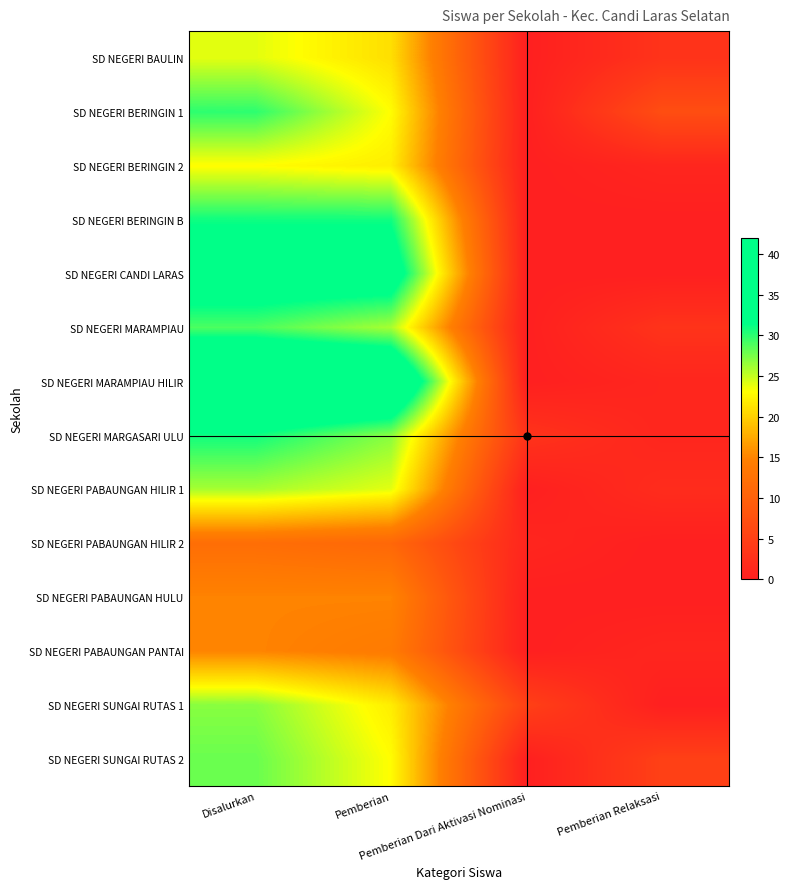

Reading left to right, transcribe all the data shown in this chart.

SD NEGERI BAULIN: Disalurkan=24	Pemberian=21	Pemberian Dari Aktivasi Nominasi=0	Pemberian Relaksasi=3
SD NEGERI BERINGIN 1: Disalurkan=30	Pemberian=23	Pemberian Dari Aktivasi Nominasi=0	Pemberian Relaksasi=7
SD NEGERI BERINGIN 2: Disalurkan=23	Pemberian=22	Pemberian Dari Aktivasi Nominasi=0	Pemberian Relaksasi=1
SD NEGERI BERINGIN B: Disalurkan=31	Pemberian=31	Pemberian Dari Aktivasi Nominasi=0	Pemberian Relaksasi=0
SD NEGERI CANDI LARAS: Disalurkan=35	Pemberian=35	Pemberian Dari Aktivasi Nominasi=0	Pemberian Relaksasi=0
SD NEGERI MARAMPIAU: Disalurkan=29	Pemberian=26	Pemberian Dari Aktivasi Nominasi=0	Pemberian Relaksasi=3
SD NEGERI MARAMPIAU HILIR: Disalurkan=42	Pemberian=41	Pemberian Dari Aktivasi Nominasi=0	Pemberian Relaksasi=1
SD NEGERI MARGASARI ULU: Disalurkan=31	Pemberian=27	Pemberian Dari Aktivasi Nominasi=3	Pemberian Relaksasi=1
SD NEGERI PABAUNGAN HILIR 1: Disalurkan=26	Pemberian=24	Pemberian Dari Aktivasi Nominasi=0	Pemberian Relaksasi=2
SD NEGERI PABAUNGAN HILIR 2: Disalurkan=12	Pemberian=11	Pemberian Dari Aktivasi Nominasi=1	Pemberian Relaksasi=0
SD NEGERI PABAUNGAN HULU: Disalurkan=15	Pemberian=15	Pemberian Dari Aktivasi Nominasi=0	Pemberian Relaksasi=0
SD NEGERI PABAUNGAN PANTAI: Disalurkan=15	Pemberian=14	Pemberian Dari Aktivasi Nominasi=0	Pemberian Relaksasi=1
SD NEGERI SUNGAI RUTAS 1: Disalurkan=27	Pemberian=22	Pemberian Dari Aktivasi Nominasi=5	Pemberian Relaksasi=0
SD NEGERI SUNGAI RUTAS 2: Disalurkan=28	Pemberian=23	Pemberian Dari Aktivasi Nominasi=0	Pemberian Relaksasi=5